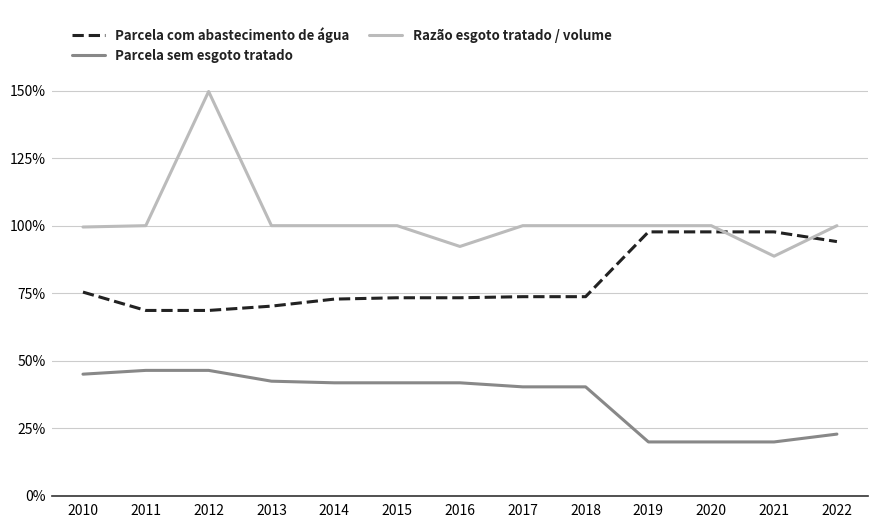

Does the chart display data point markers on the line(s)?

No